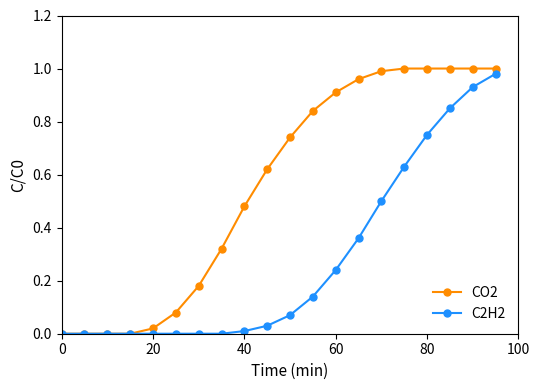

Rank the series by their average value, from lowest to highest.

C2H2, CO2